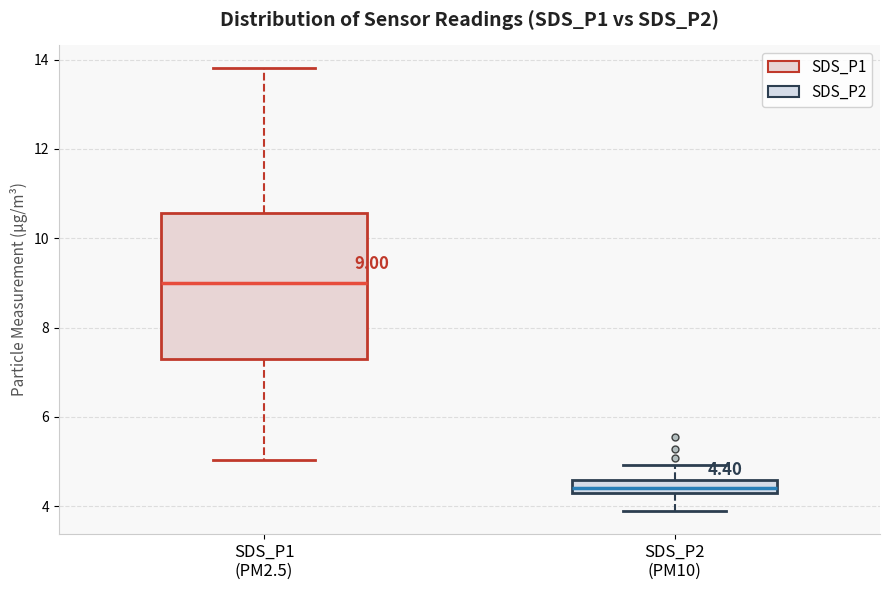

Which box has the lowest median line?

SDS_P2 (PM10)